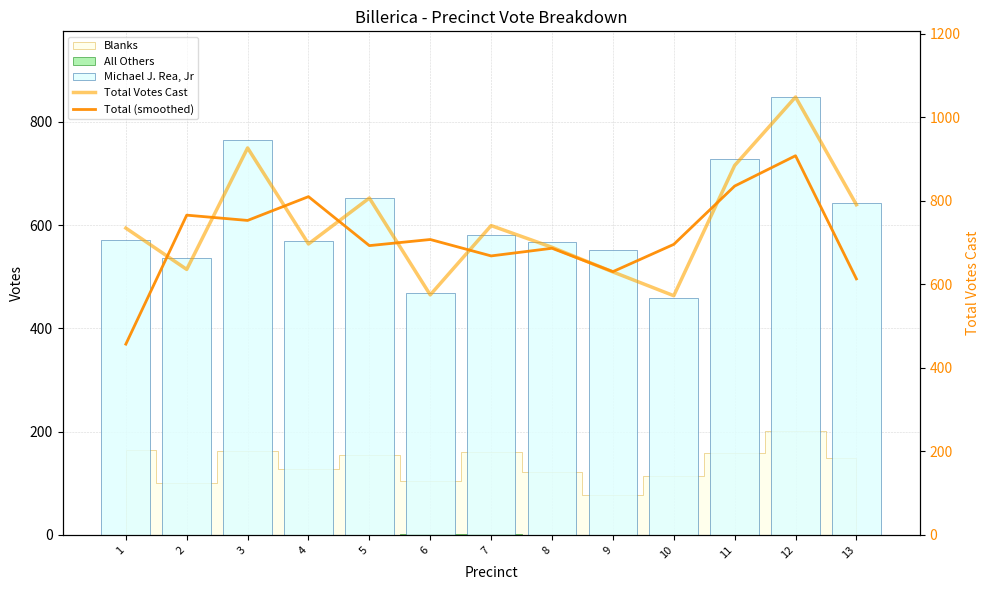

Between 1 and 6, which series saw the biggest shift?

Total (smoothed)